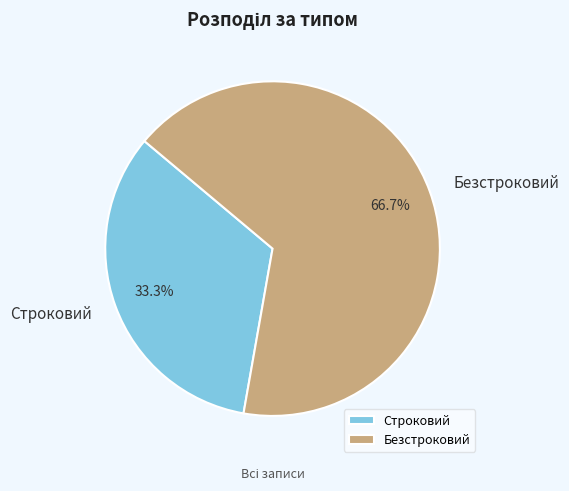

To the nearest percent, what percentage of the pie is Строковий?

33%